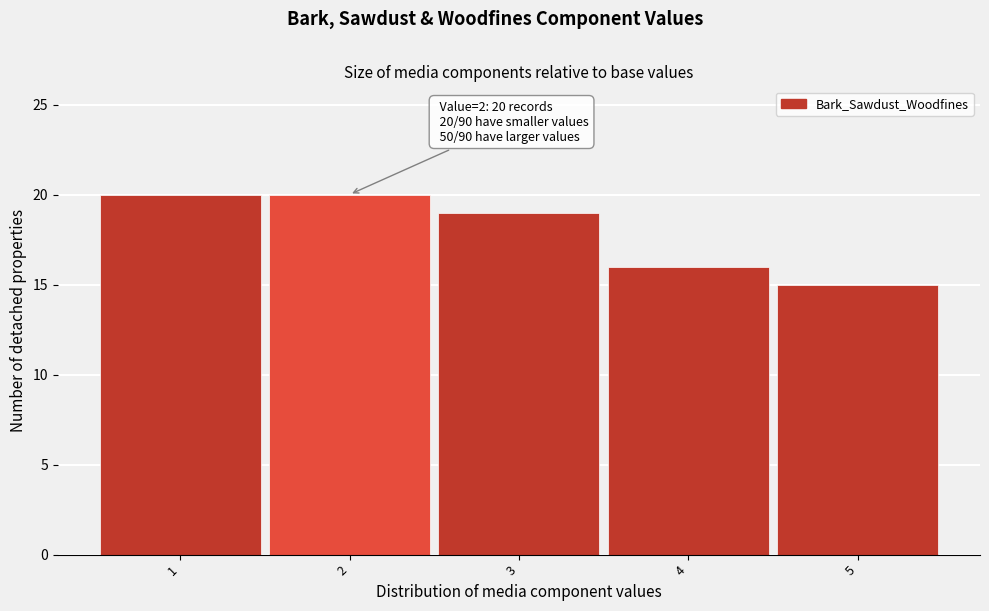

Reading left to right, transcribe all the data shown in this chart.

1=20	2=20	3=19	4=16	5=15